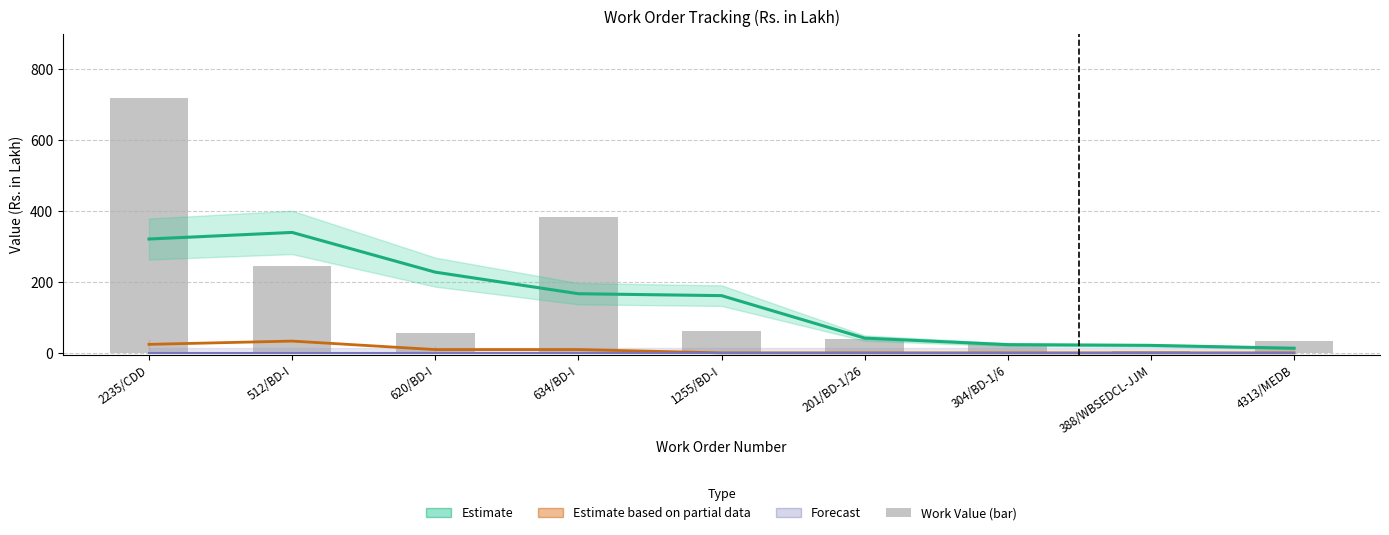

What is the difference between the highest and lowest values at 4313/MEDB?

33.2